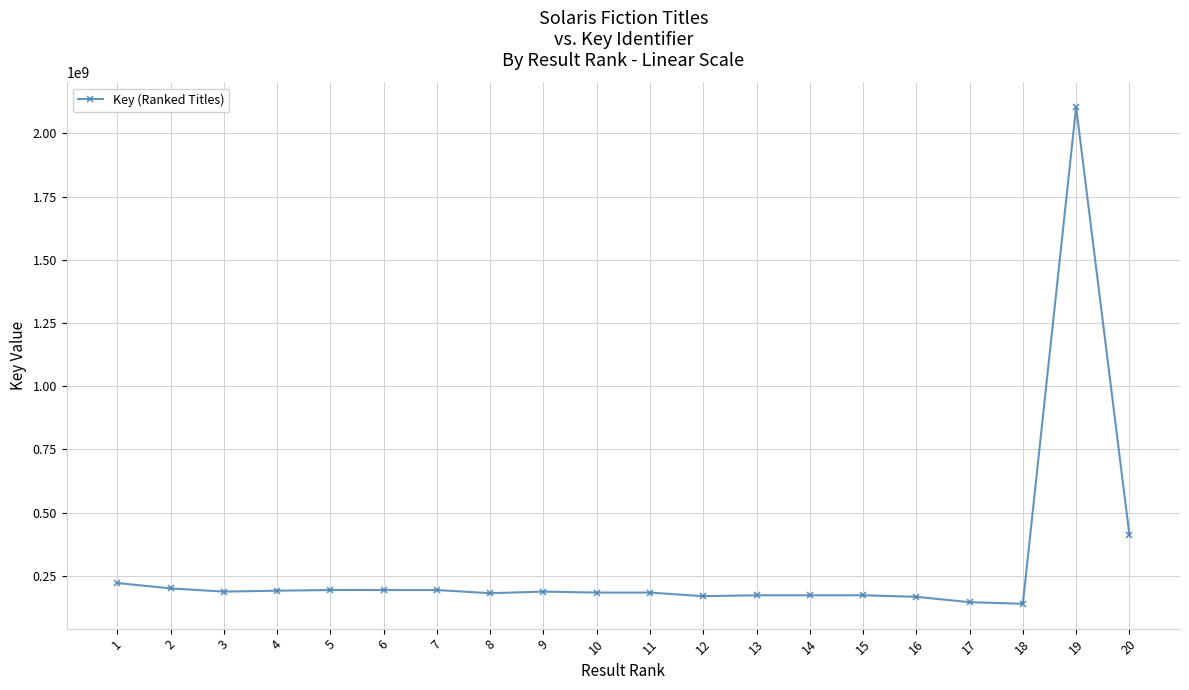

Does the chart have visible grid lines?

Yes